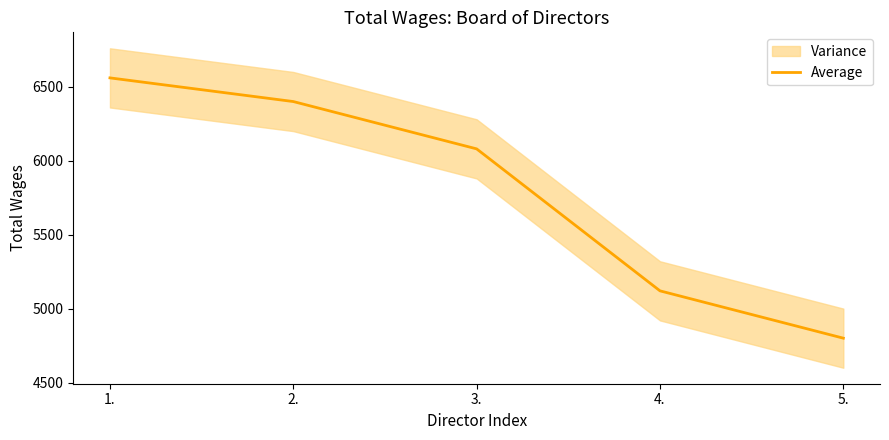

The chart shows a value of 6400 at 2.. True or false?

True